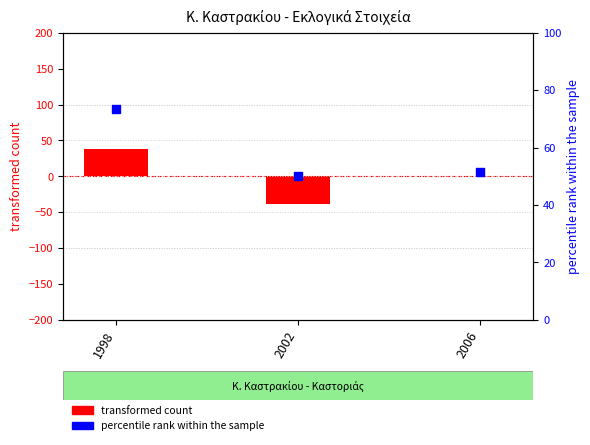

Which series contains the lowest Y value?

transformed count (ΕΓΚΥΡΑ deviation)